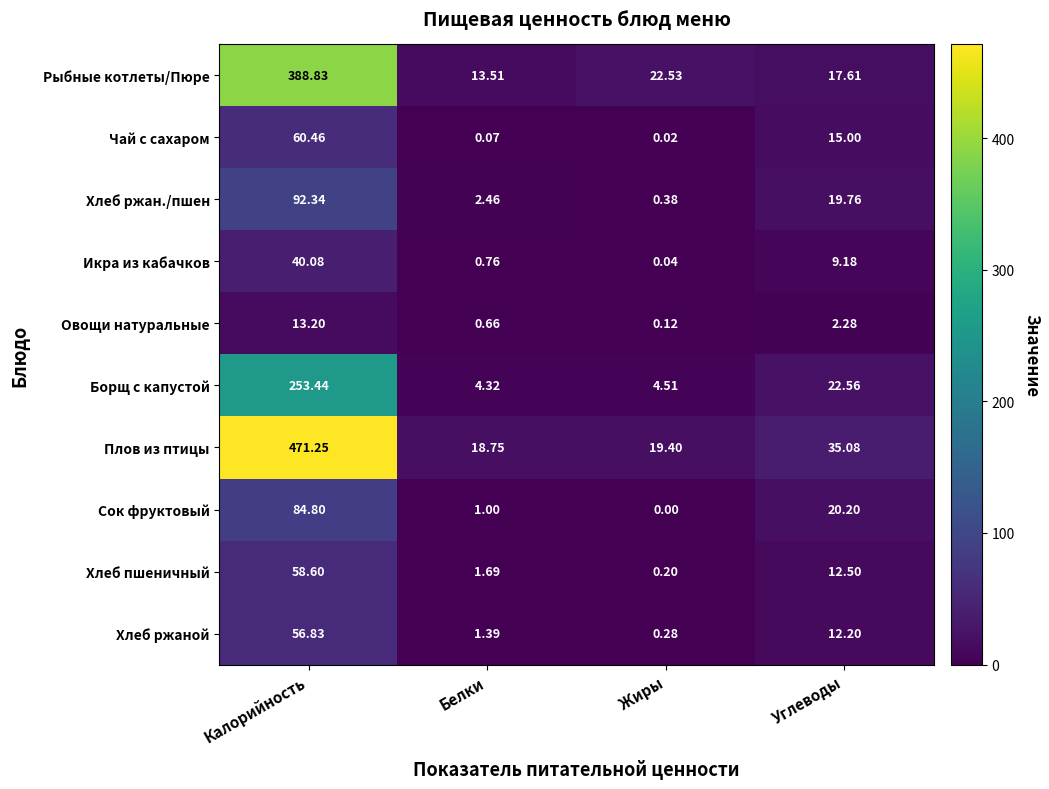

Which series changed the most between Жиры and Углеводы?

Сок фруктовый